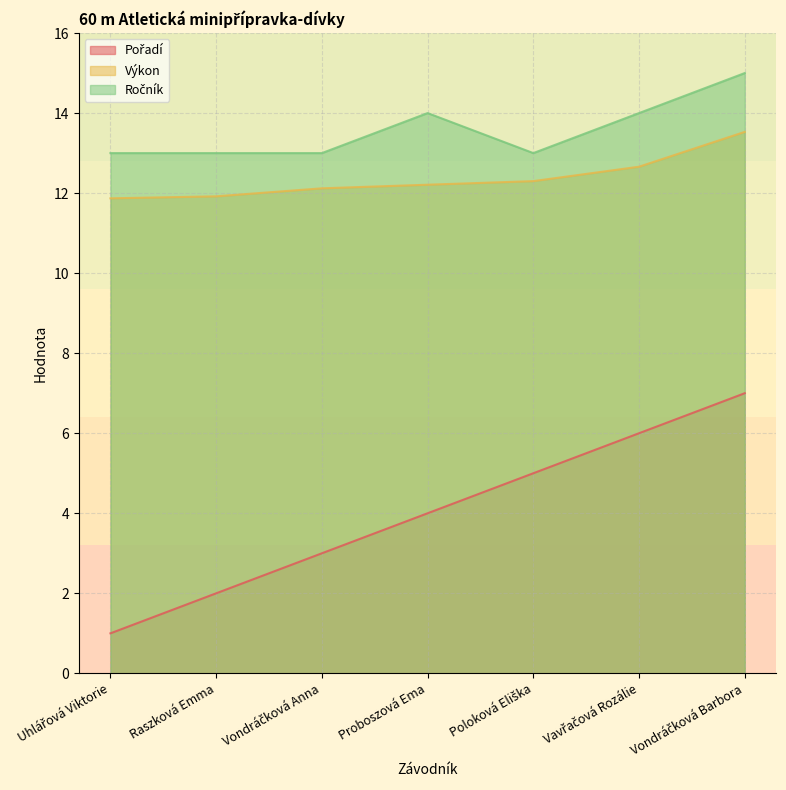

How many series are shown in this chart?

3